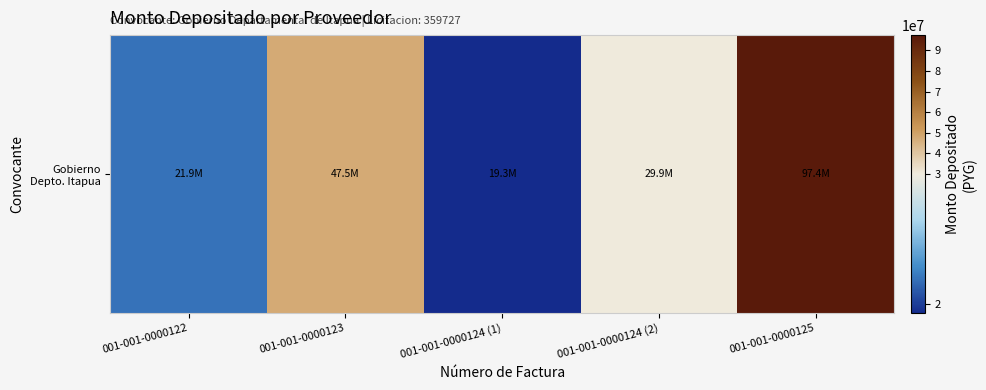

What is the ratio of the value at 001-001-0000122 to the value at 001-001-0000123?

0.5